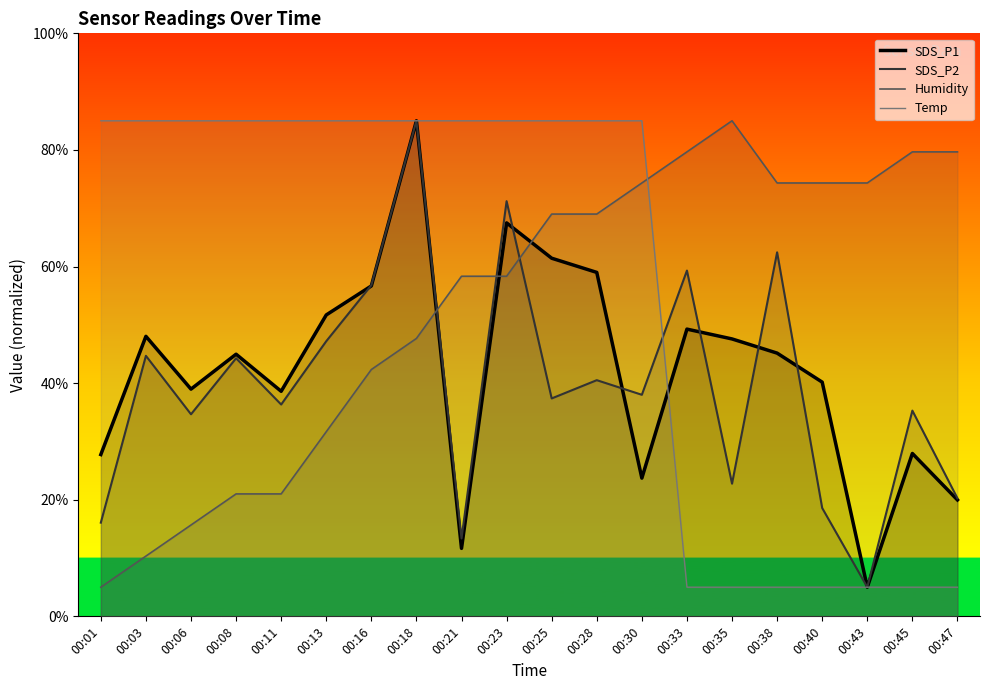

Which series has the widest spread of values?

SDS_P1